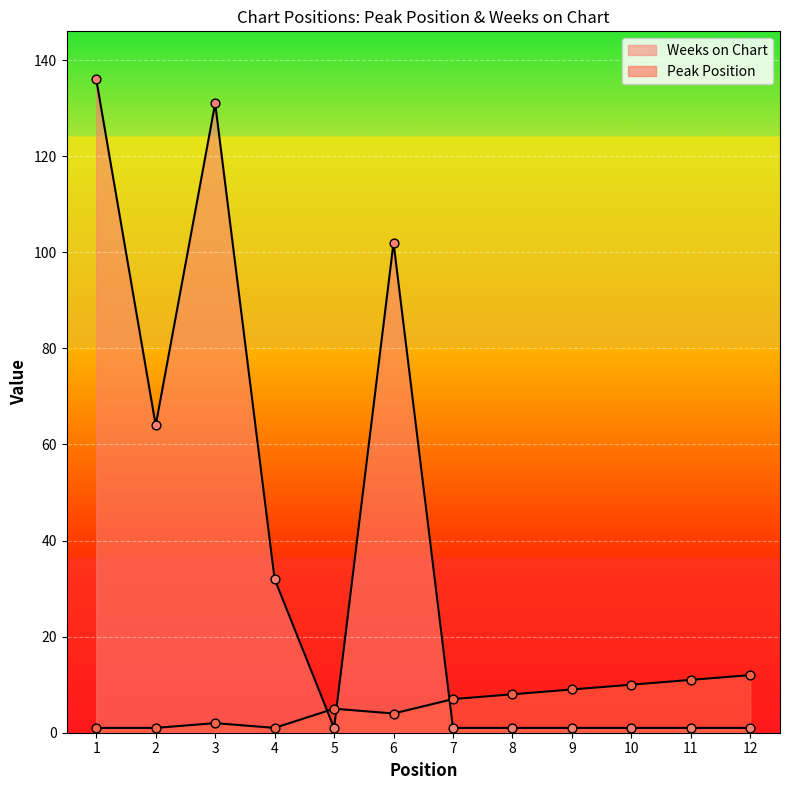

What are all the series names shown in the legend?

Peak Position, Weeks on Chart